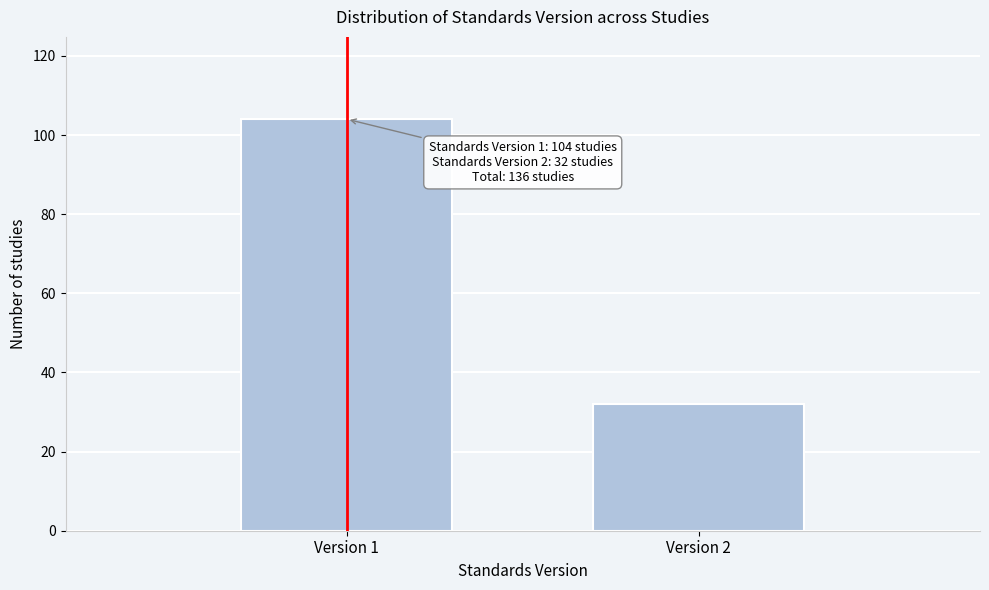

Reading left to right, list all the values displayed in this chart.

Version 1=104	Version 2=32